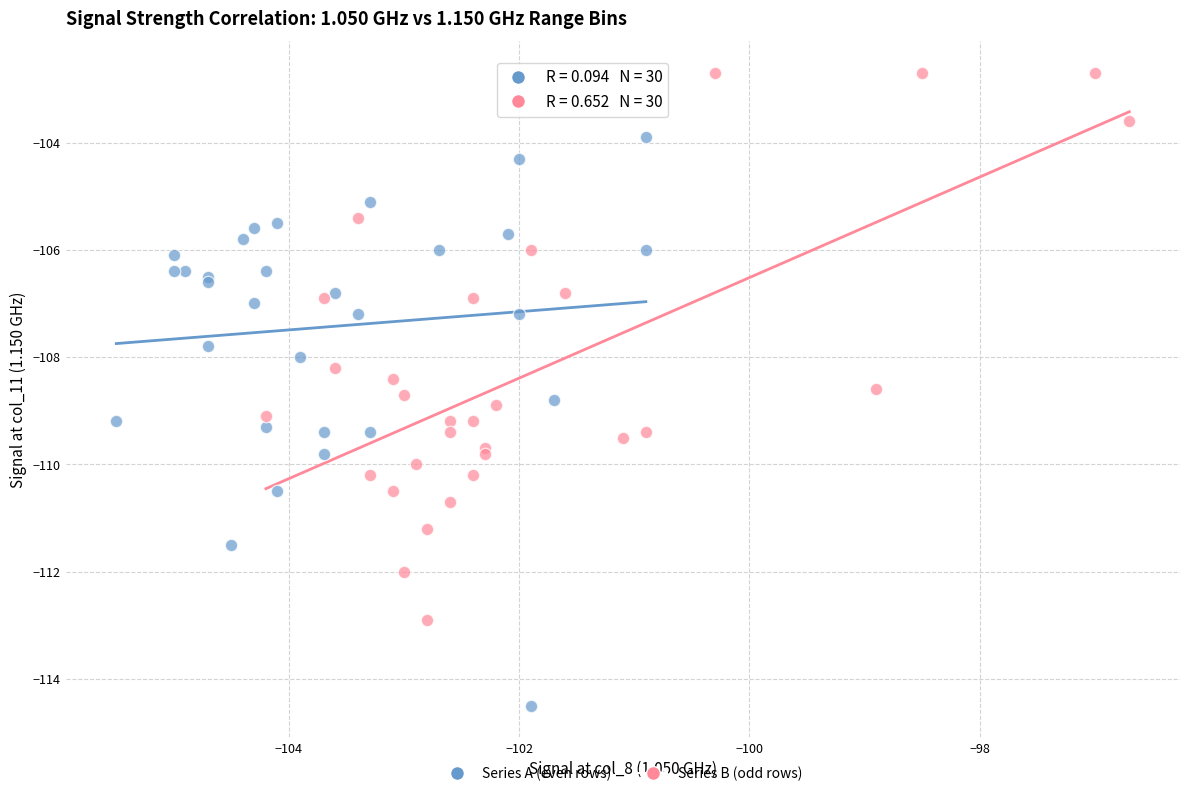

Which series reaches the minimum Y coordinate?

Series A (even rows)